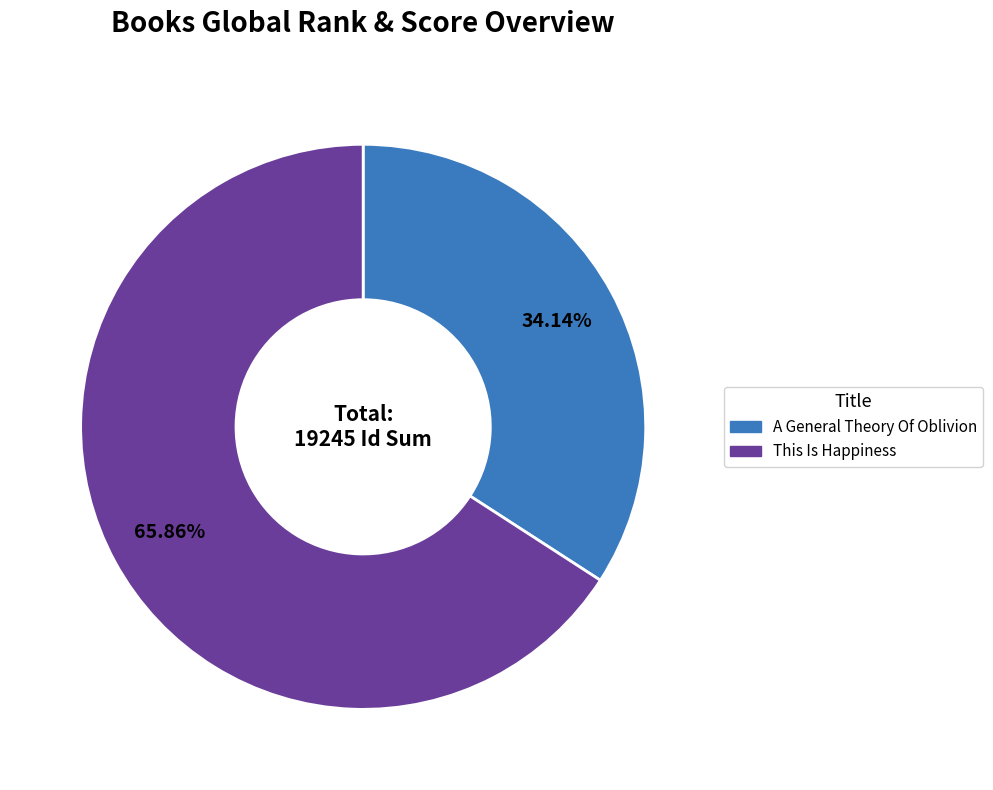

True or false: A General Theory Of Oblivion accounts for 45% of the total.

False